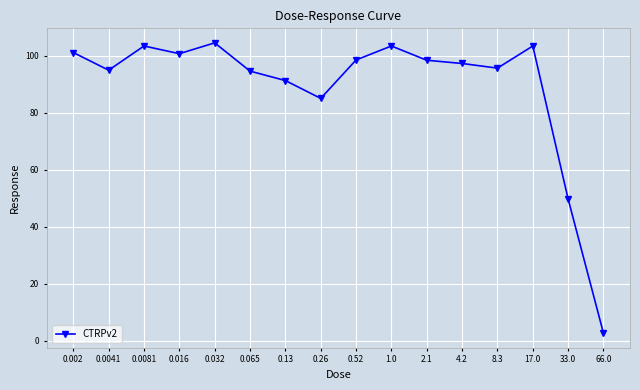

What is the difference between the values at 0.016 and 4.2?

3.4